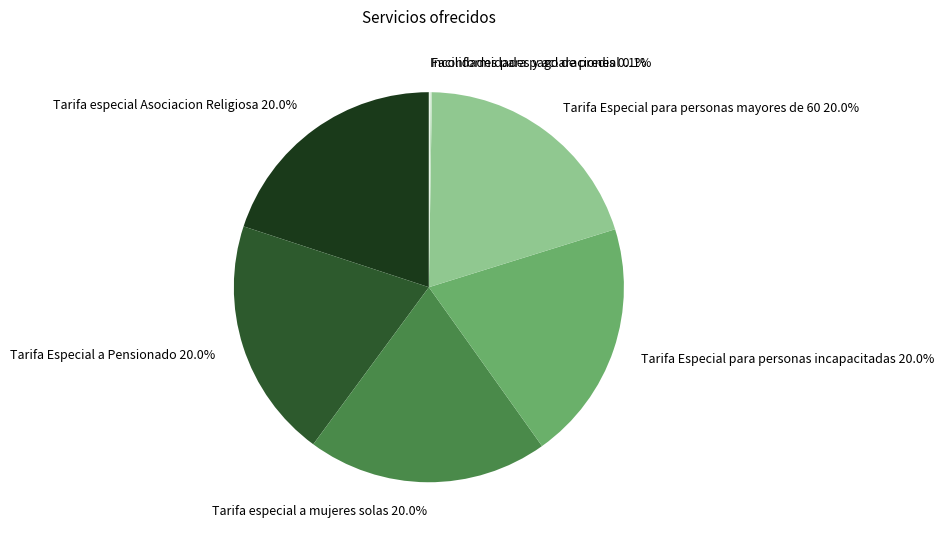

Combined, what portion of the pie is Tarifa Especial para personas mayores de 60 and Tarifa Especial para personas incapacitadas?

39.9%